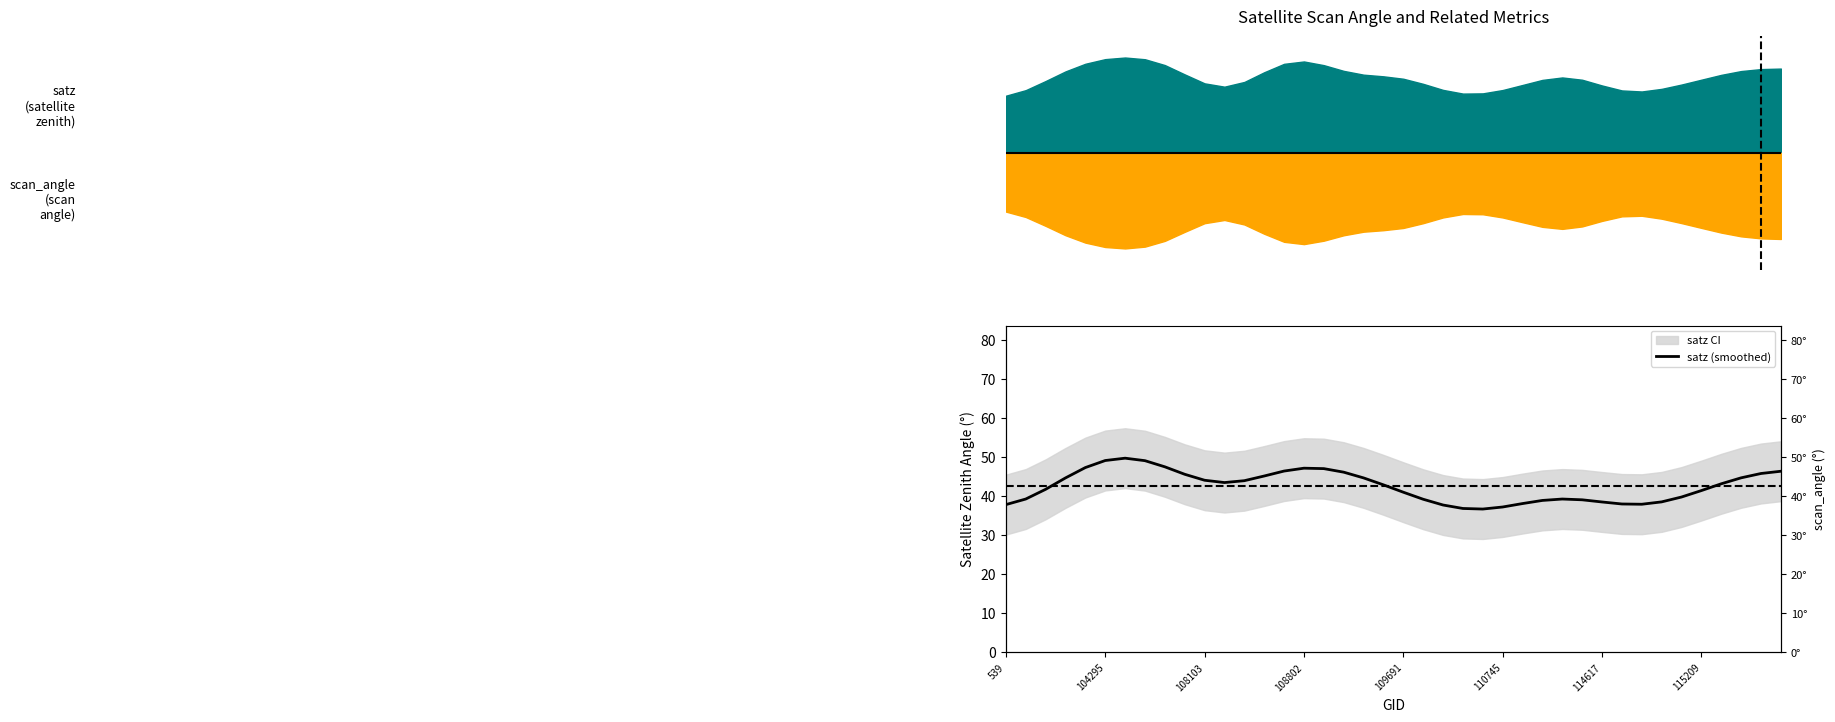

Reading left to right, extract all data points from this chart.

37.8	39.3	41.8	44.7	47.3	49.1	49.7	49.1	47.5	45.6	44.1	43.5	44.0	45.2	46.4	47.2	47.1	46.2	44.7	42.9	41.0	39.2	37.7	36.9	36.7	37.2	38.1	38.9	39.3	39.1	38.5	38.0	37.9	38.5	39.8	41.4	43.2	44.7	45.8	46.4